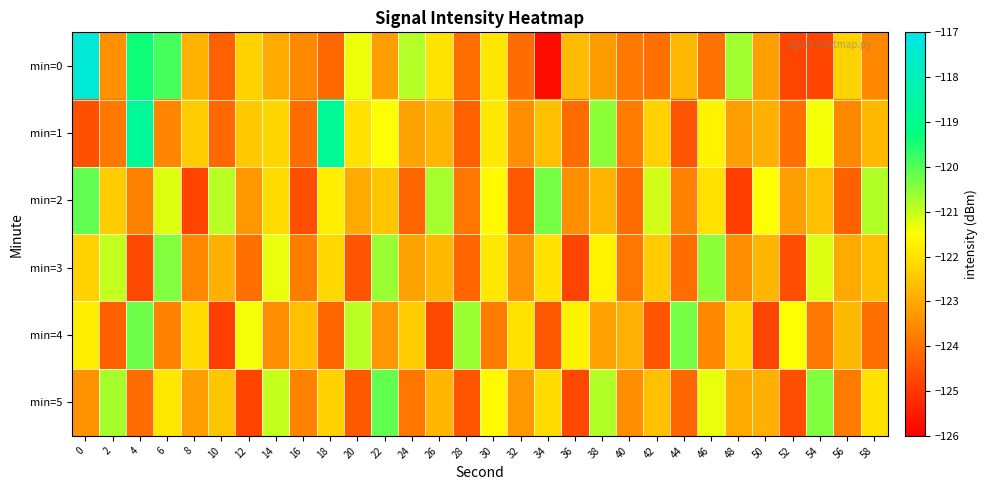

What is the maximum value shown in the chart?

-117.3